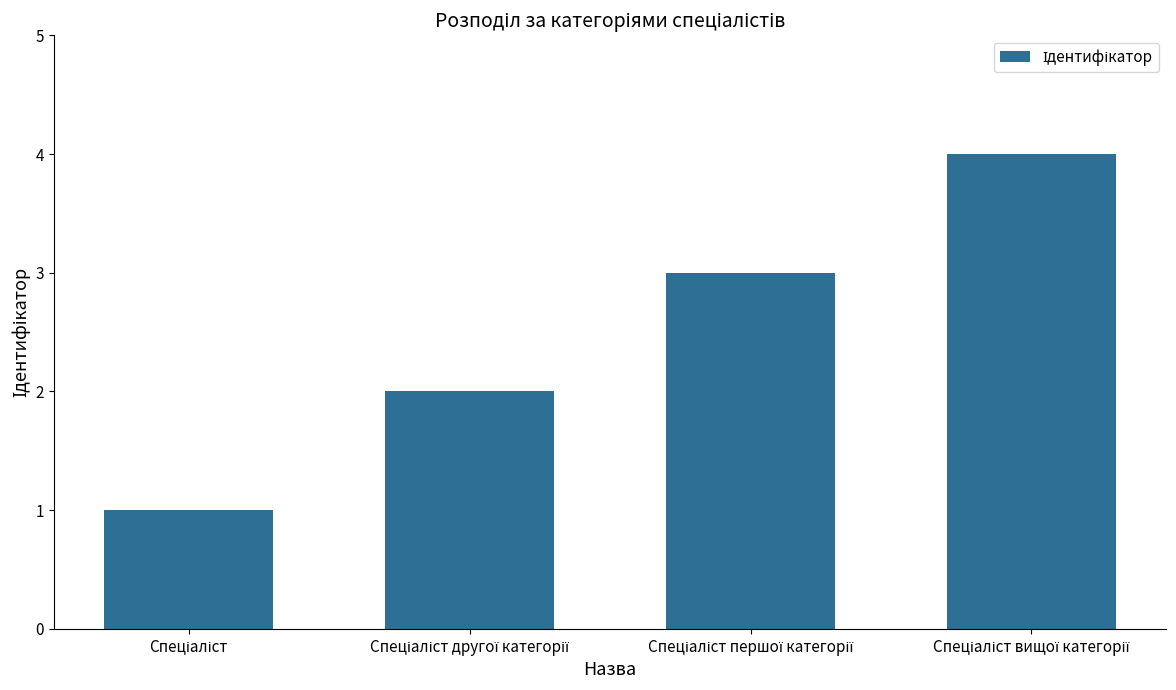

What is the maximum value shown in the chart?

4